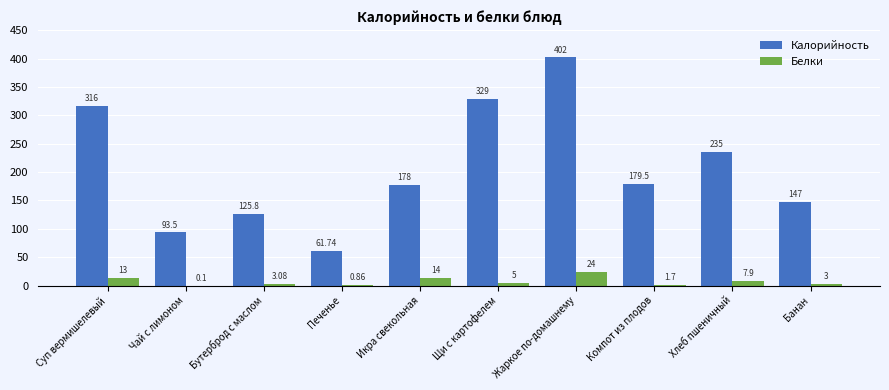

How many values in the Калорийность series exceed 179?

5